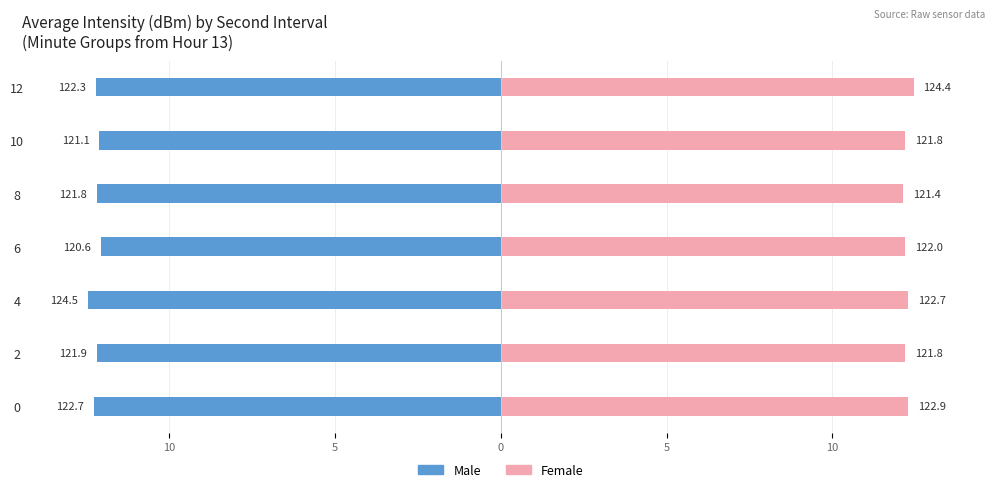

Reading left to right, extract all data points from this chart.

Male: -12.3	-12.2	-12.4	-12.1	-12.2	-12.1	-12.2
Female: 12.3	12.2	12.3	12.2	12.1	12.2	12.4